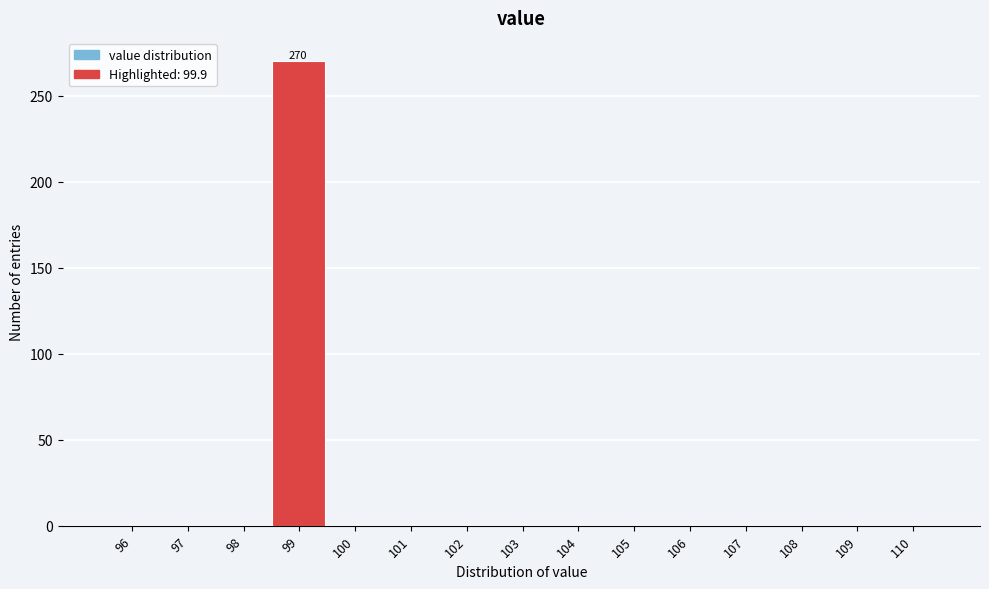

Reading left to right, transcribe all the data shown in this chart.

96=0	97=0	98=0	99=270	100=0	101=0	102=0	103=0	104=0	105=0	106=0	107=0	108=0	109=0	110=0